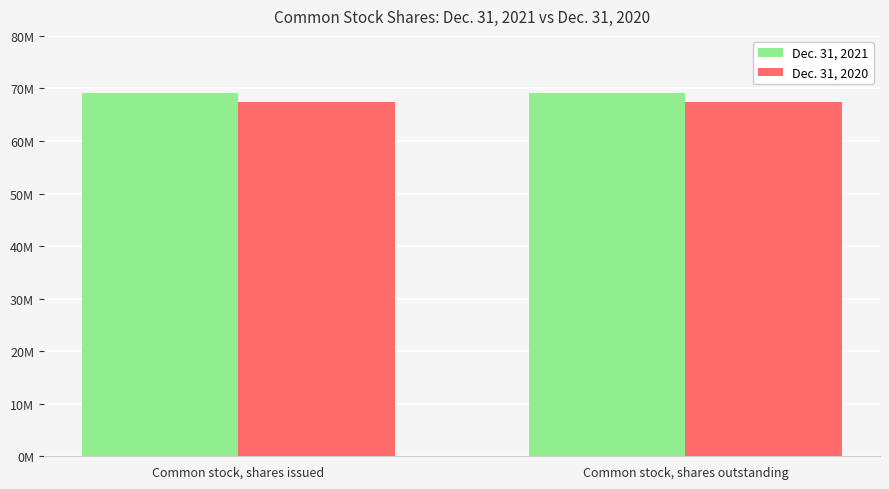

What are all the series names shown in the legend?

Dec. 31, 2021, Dec. 31, 2020